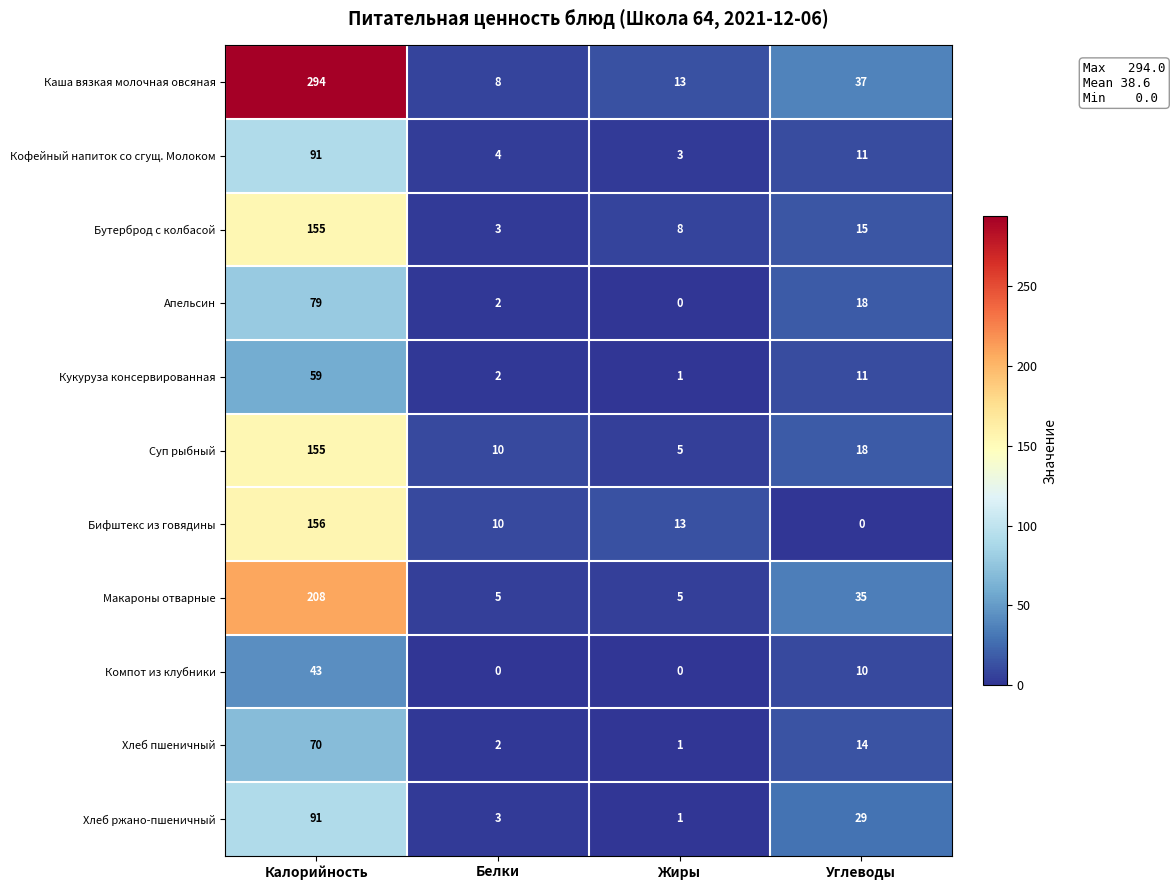

At which category is the sum across all series the highest?

Калорийность